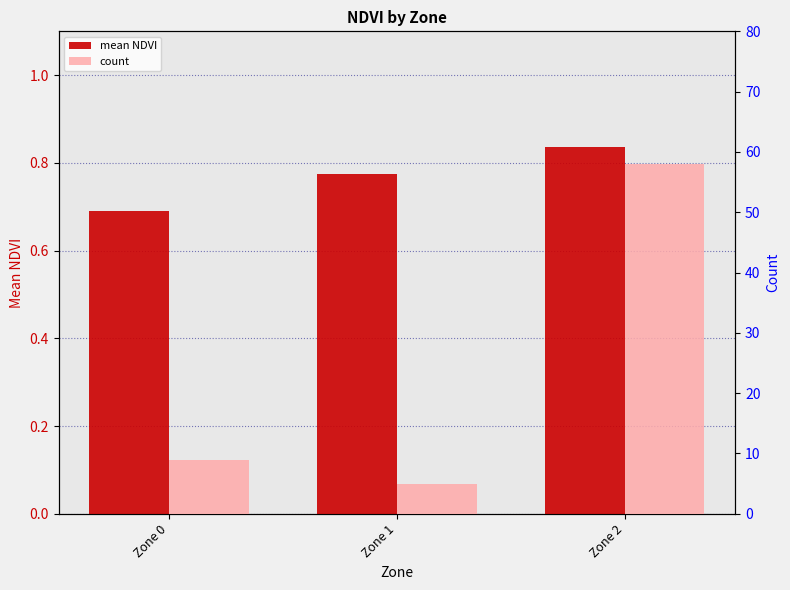

What is the value of the mean NDVI bar at the 1st from the left?

0.7